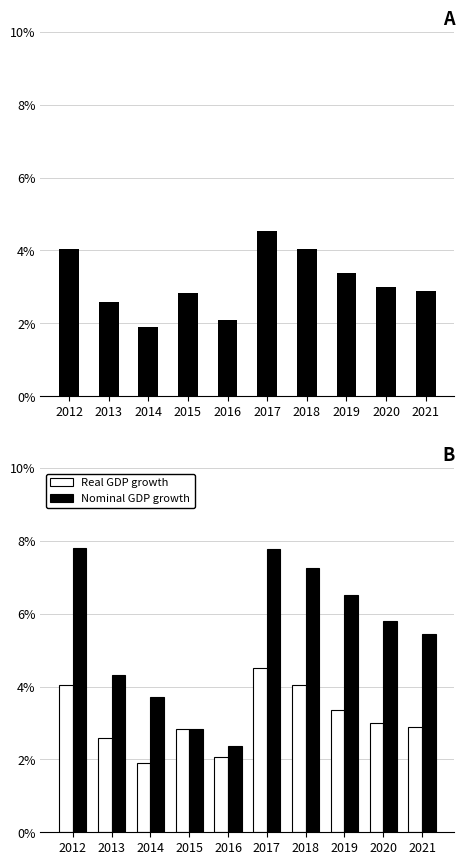

What is the average value of the Real GDP growth series?

3.1